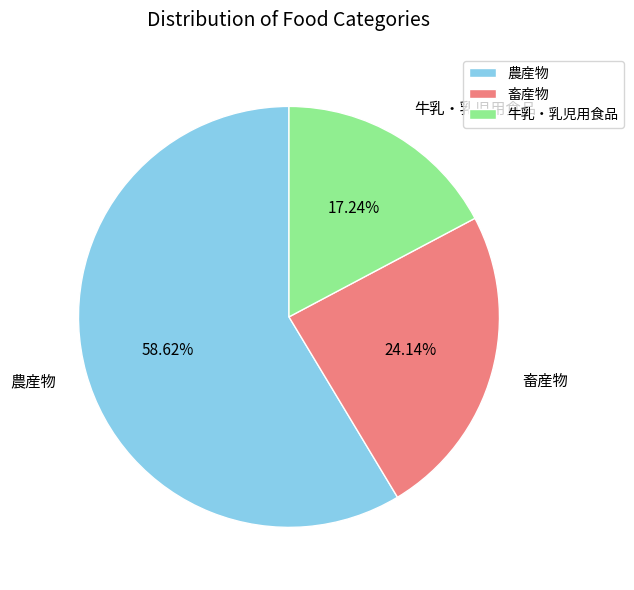

Does any single category account for the majority?

Yes